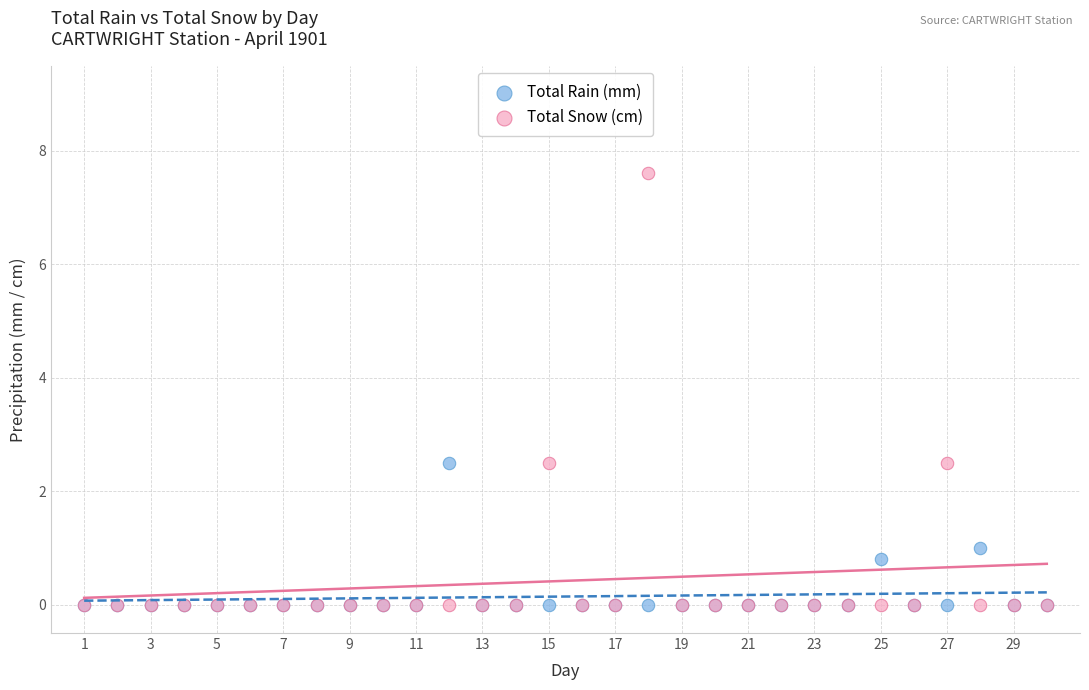

Which series has the widest spread of Y values?

Total Snow (cm)